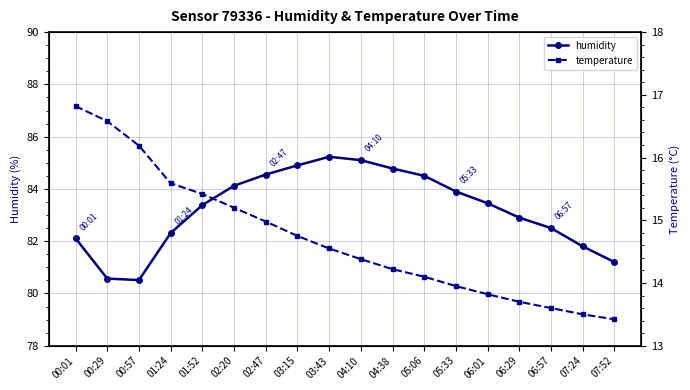

True or false: temperature has more than 0 points higher than both neighbors.

False